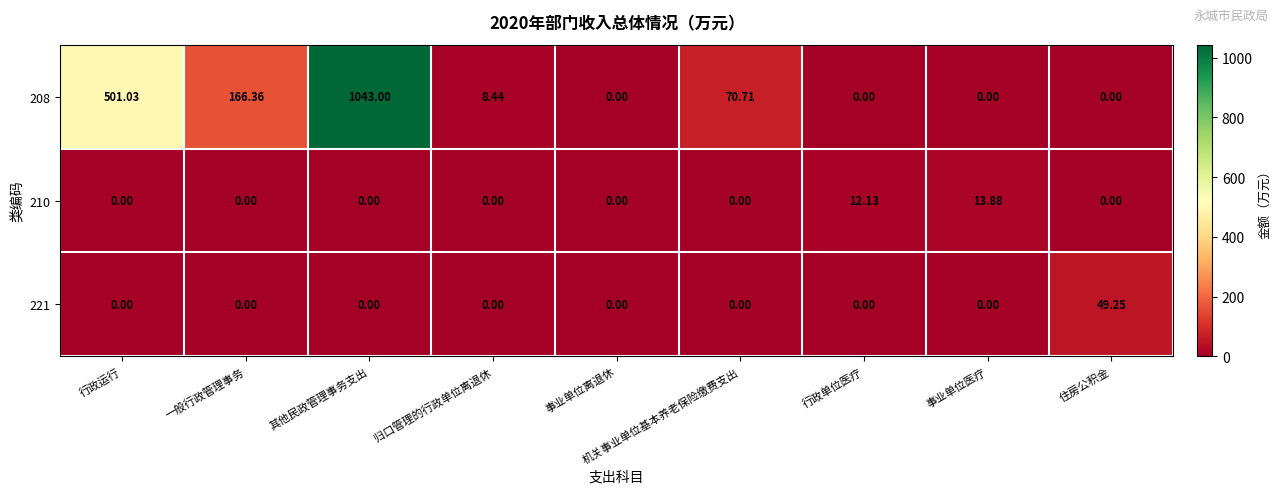

What is the difference between the highest and lowest values at 机关事业单位基本养老保险缴费支出?

70.7